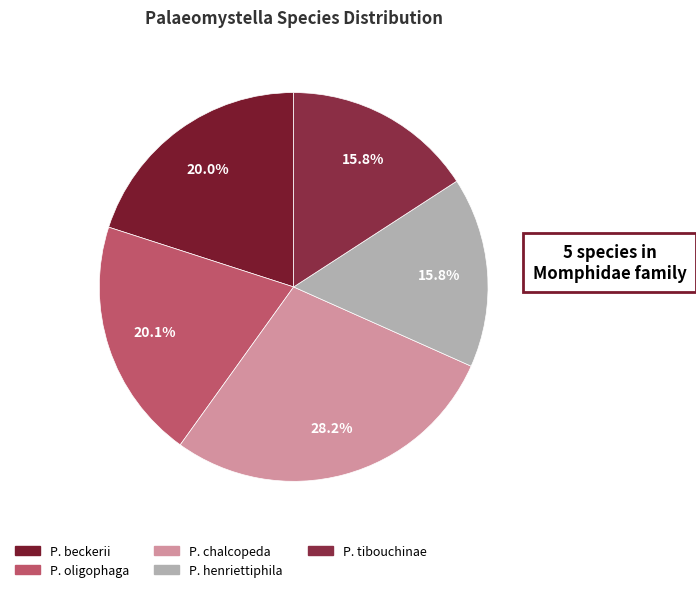

To the nearest percent, what is the difference between the largest and smallest slice percentages?

12%